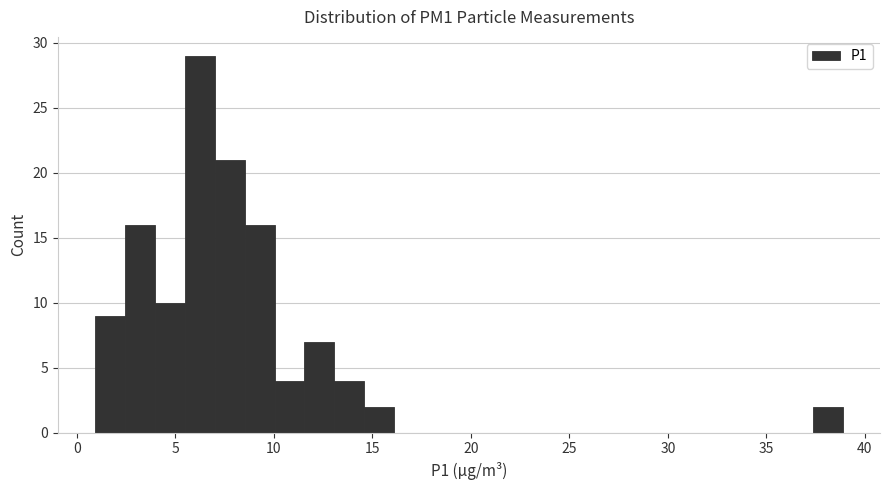

Read against the x-axis, roughly where is the centre of the tallest bar?

6.0